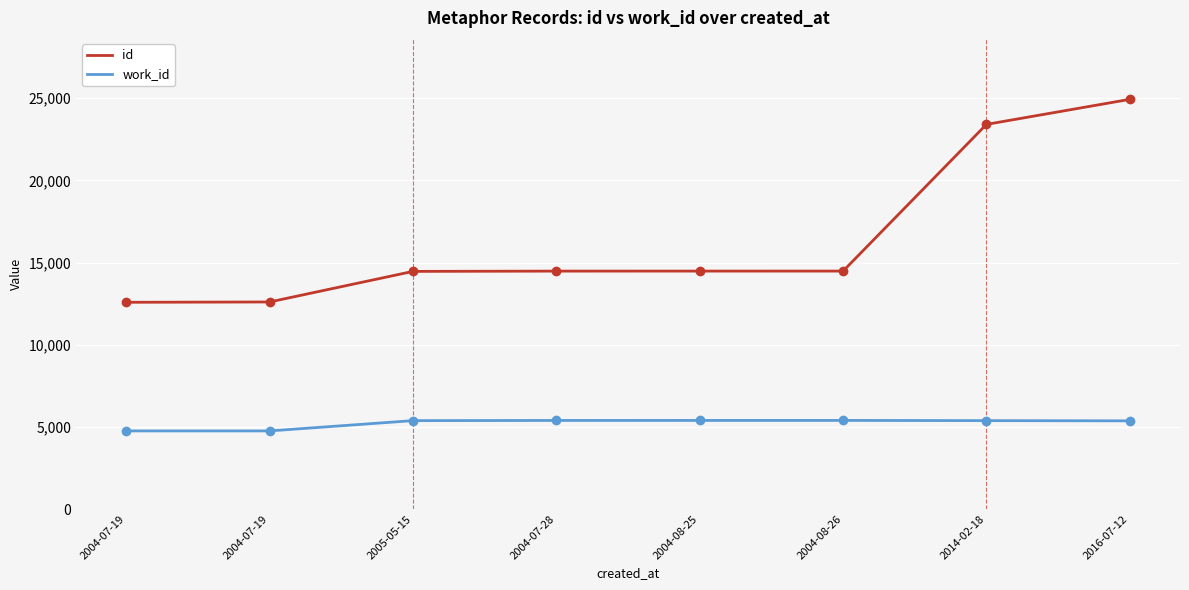

How many series are shown in this chart?

2